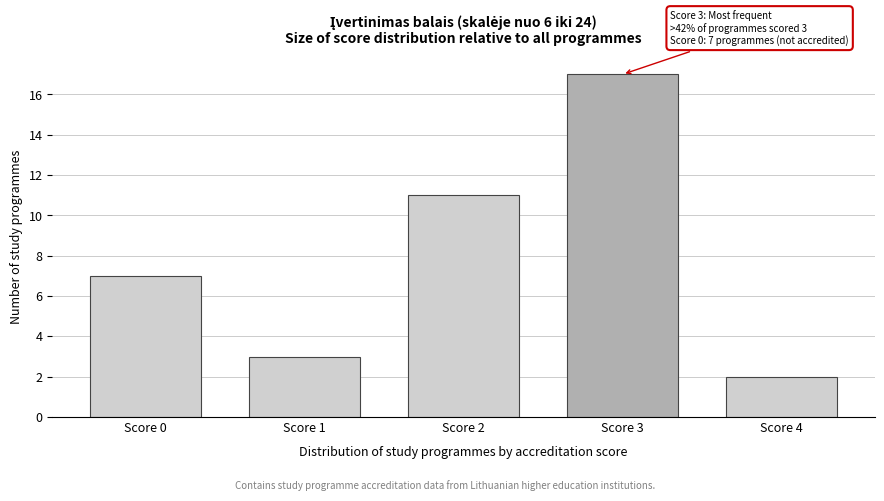

Reading right to left, extract all data points from this chart.

Score 4=2	Score 3=17	Score 2=11	Score 1=3	Score 0=7